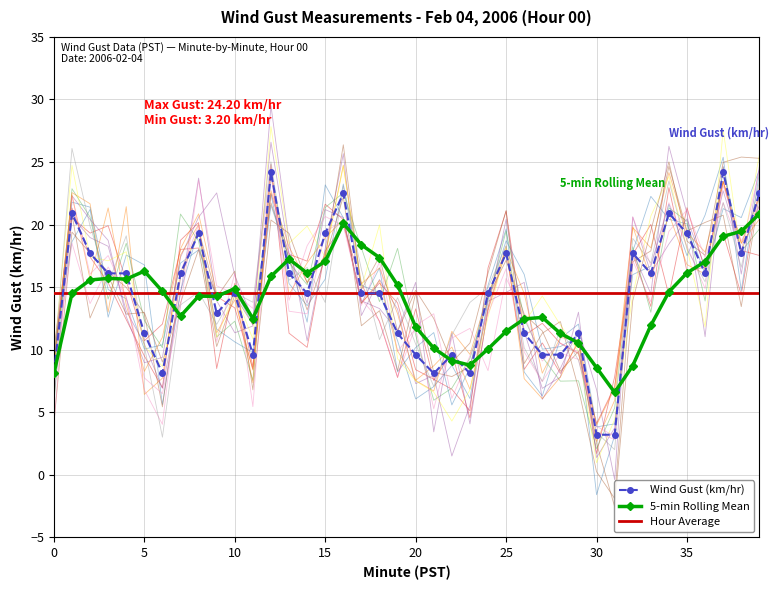

What is the difference between the highest and lowest values at 26?

3.2